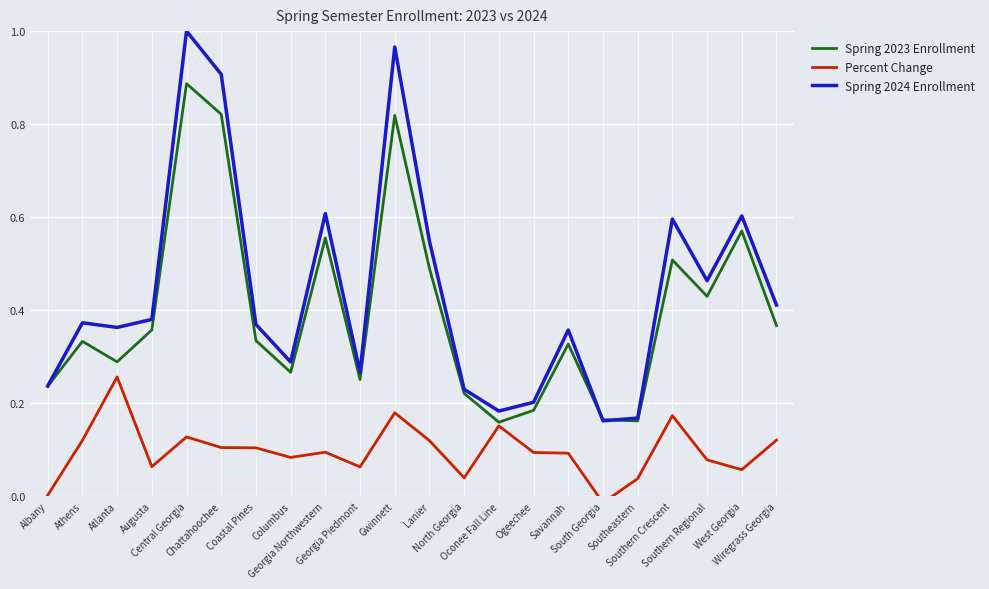

At which category does Spring 2024 Enrollment reach its first local peak?

Athens